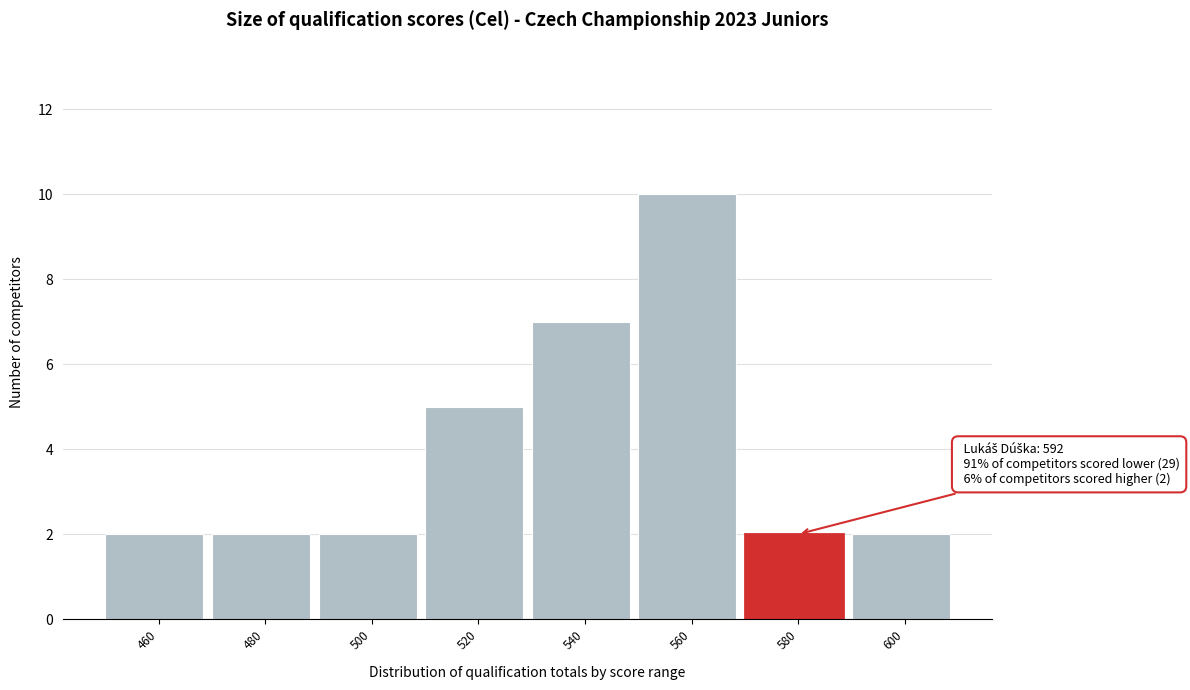

Reading right to left, list all the values displayed in this chart.

600=2	580=2	560=10	540=7	520=5	500=2	480=2	460=2